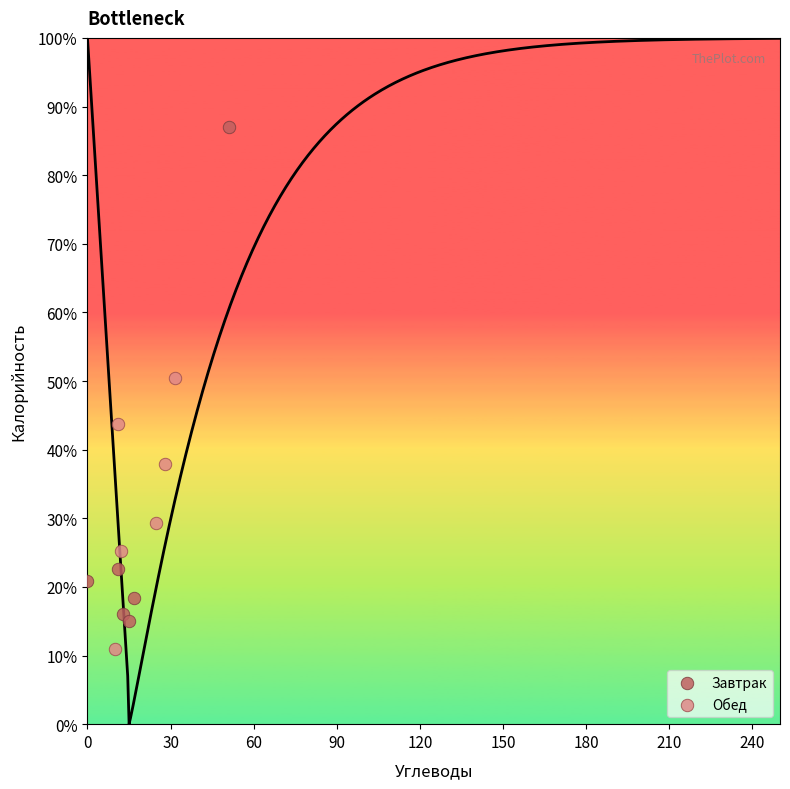

Which series contains the highest Y value?

Завтрак